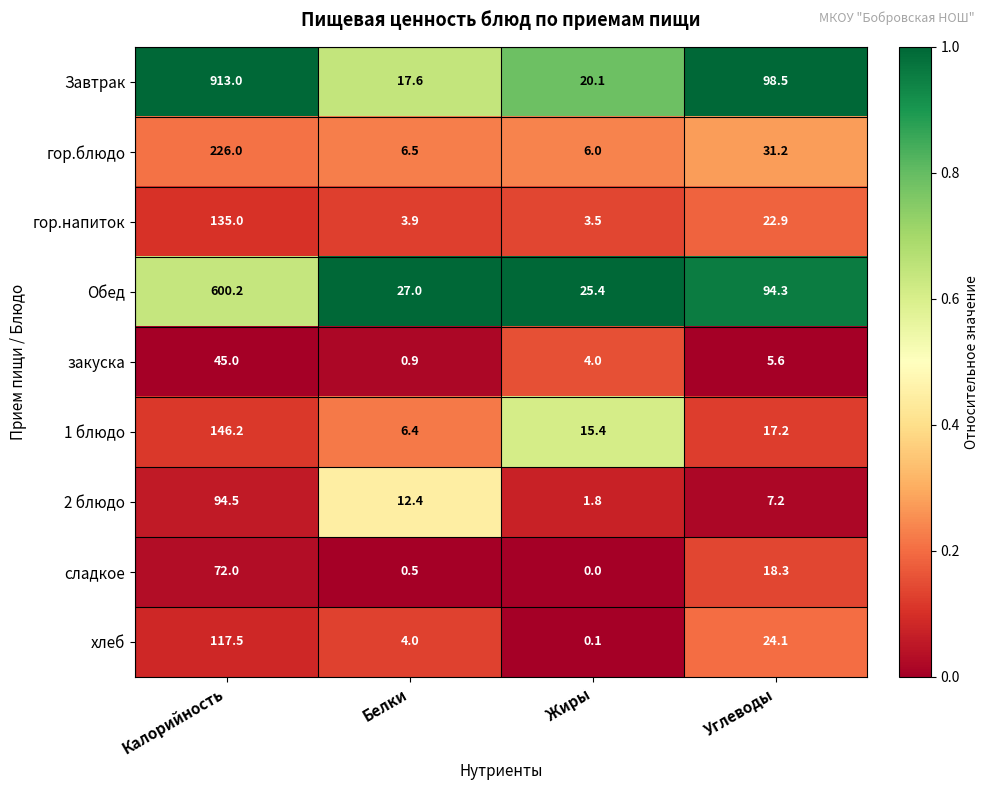

Which category has the lowest value across all series?

Жиры